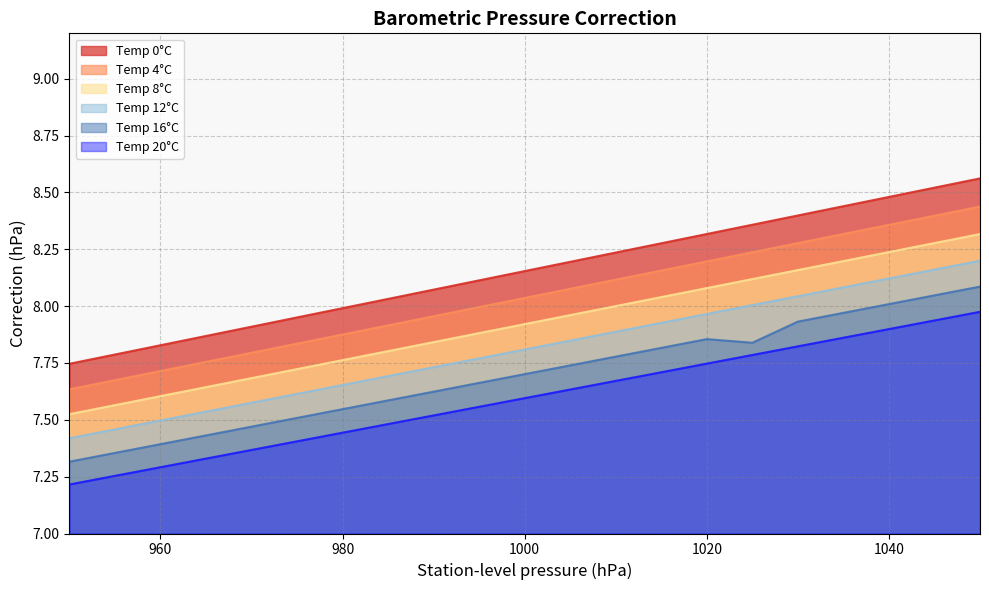

Between 995 and 960, which is larger?

995